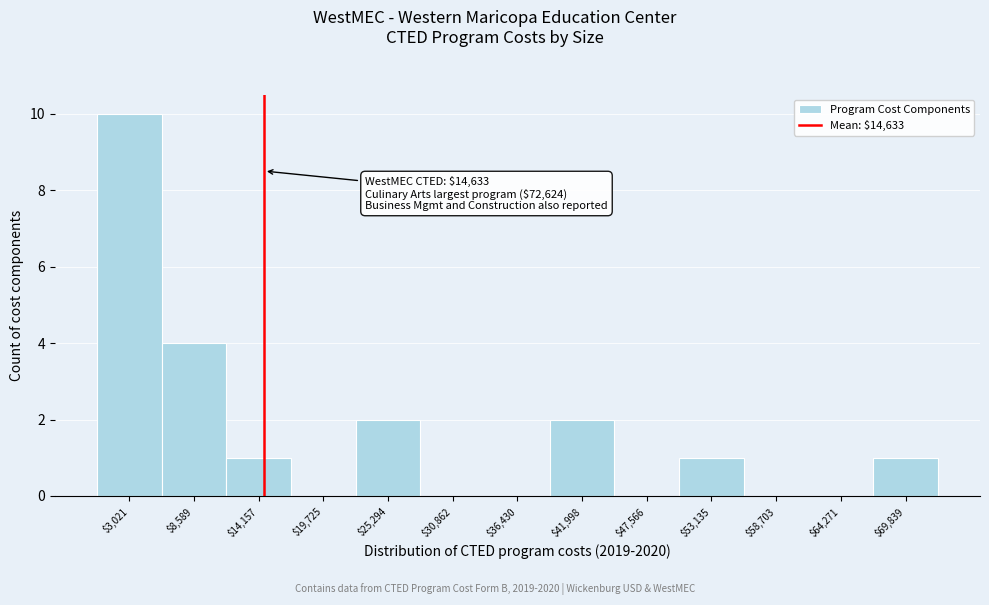

Over which range of the x-axis is the bar tallest?

0 to 6000